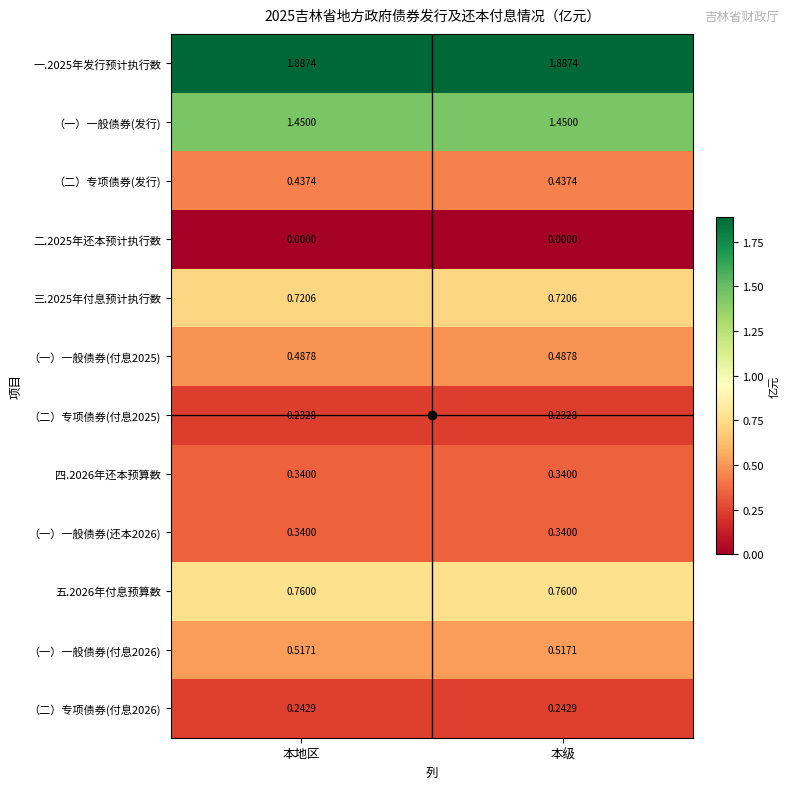

Is the value of （二）专项债券(发行) at 本地区 greater than the value of 一.2025年发行预计执行数 at 本级?

No